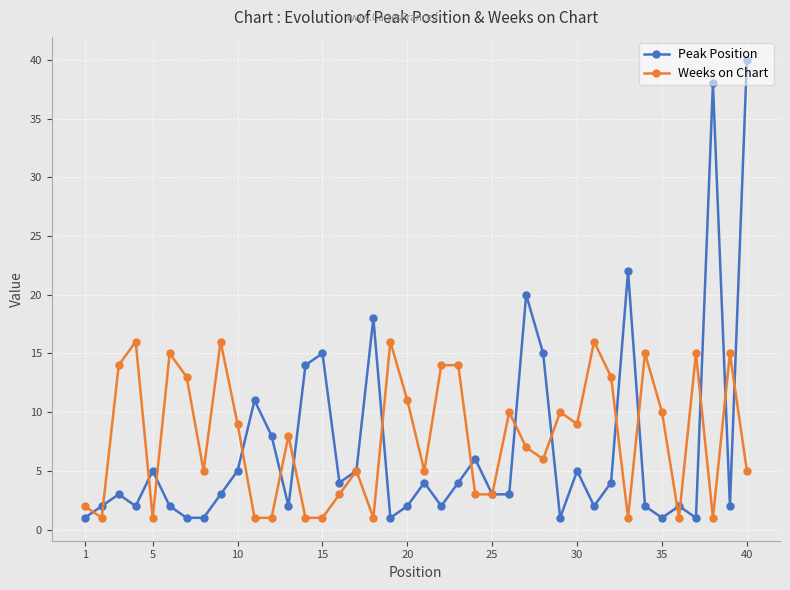

Reading right to left, transcribe all the data shown in this chart.

Peak Position: 40	2	38	1	2	1	2	22	4	2	5	1	15	20	3	3	6	4	2	4	2	1	18	5	4	15	14	2	8	11	5	3	1	1	2	5	2	3	2	1
Weeks on Chart: 5	15	1	15	1	10	15	1	13	16	9	10	6	7	10	3	3	14	14	5	11	16	1	5	3	1	1	8	1	1	9	16	5	13	15	1	16	14	1	2